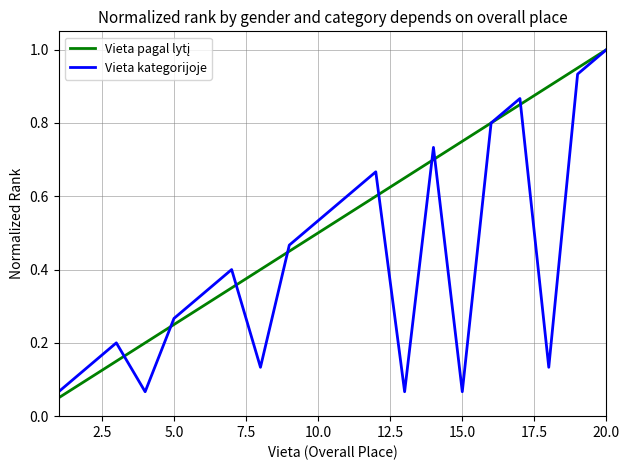

Which series has the largest range (max minus min)?

Vieta pagal lytį